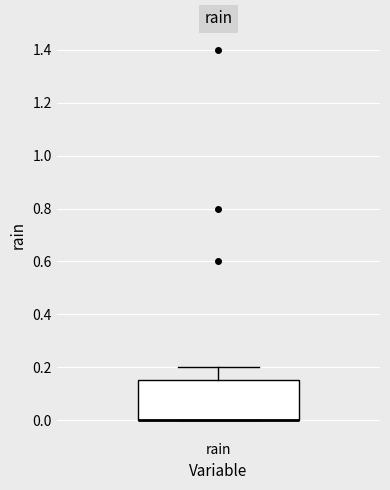

Transcribe this box plot: give where the median line is, the range the box spans, and where the two whiskers end, as read against the y-axis. The values are not printed on the chart, so give them approximately, as read against the axis.

median 0.00 (drawn on the box's lower edge), box 0.00 to 0.16, whiskers 0.00 to 0.20